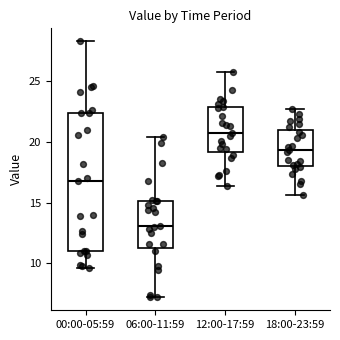

Which box's median line is the highest?

12:00-17:59